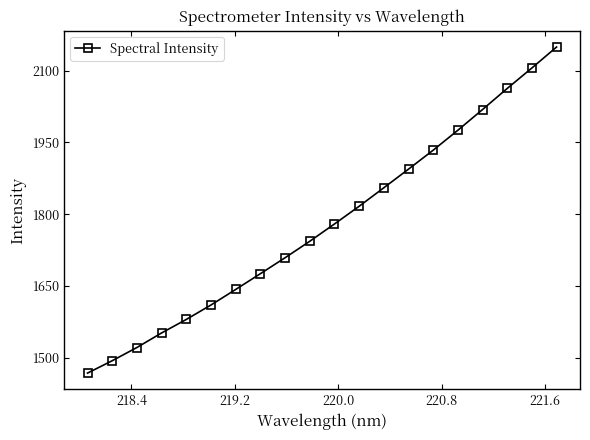

What is the value of the 19th point from the left?

2105.3